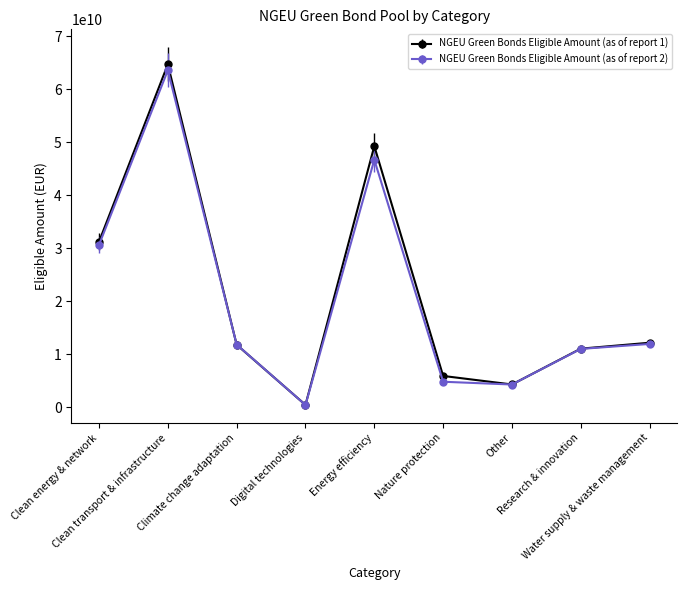

What is the label of the 9th point from the right?

Clean energy & network